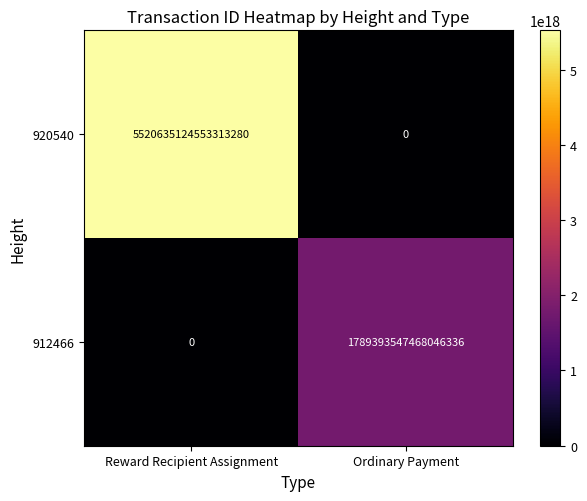

Which series has the widest spread of values?

920540